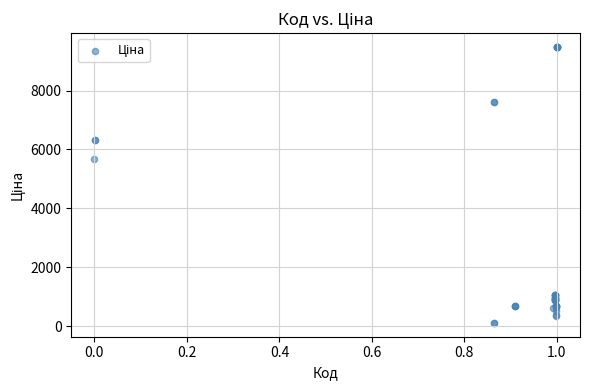

What Y value in the scatter plot is closest to 4797?

5673.8